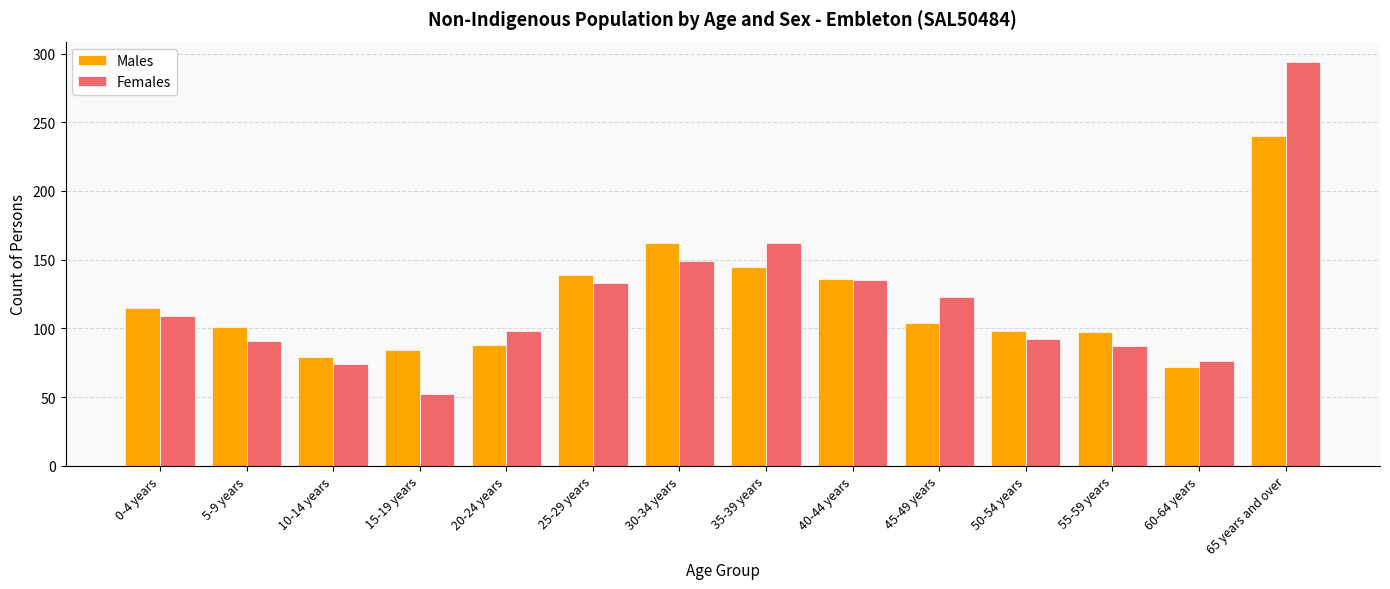

List the series in order of their peak value, lowest first.

Males, Females